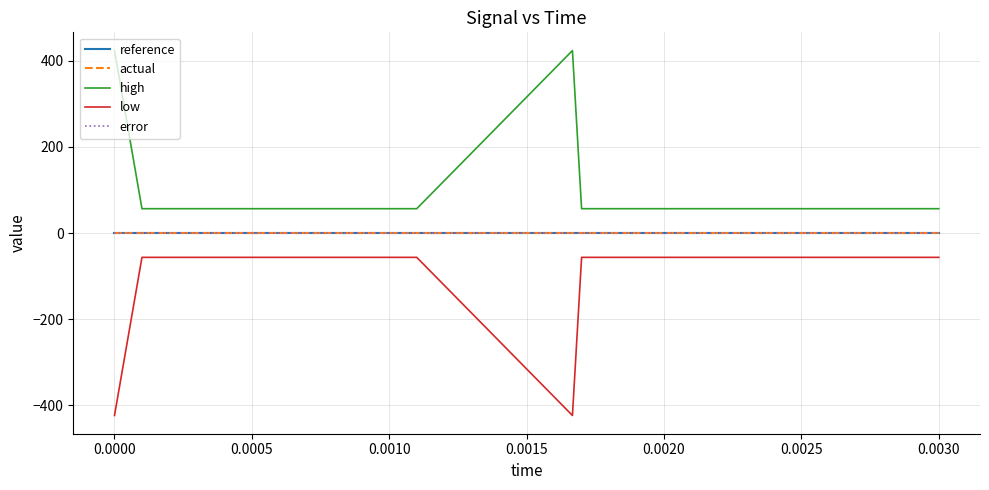

Is this an area chart (filled region under the line)?

No